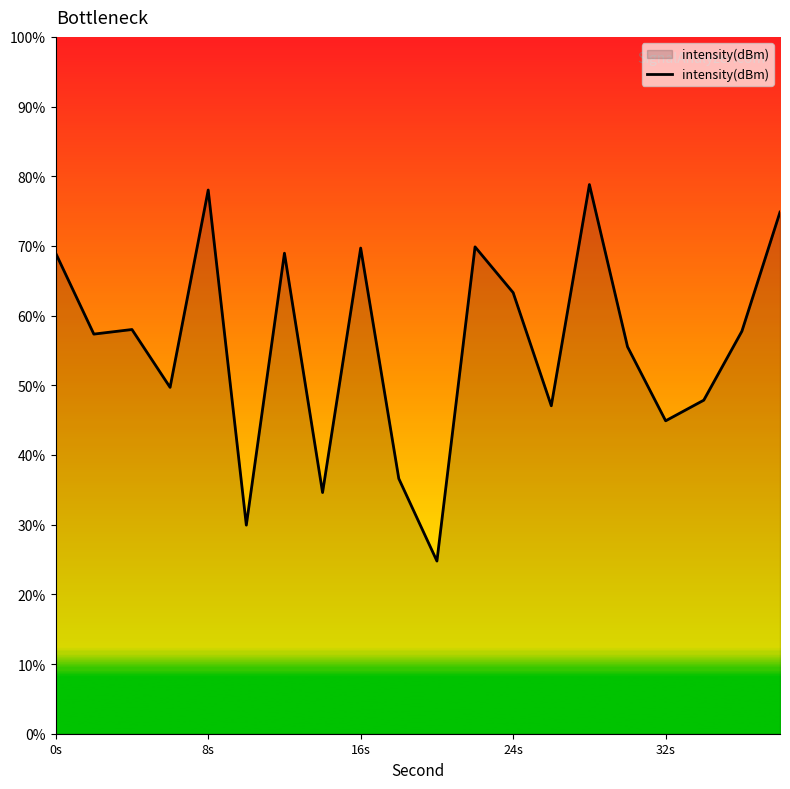

What is the minimum value shown in the chart?

24.8